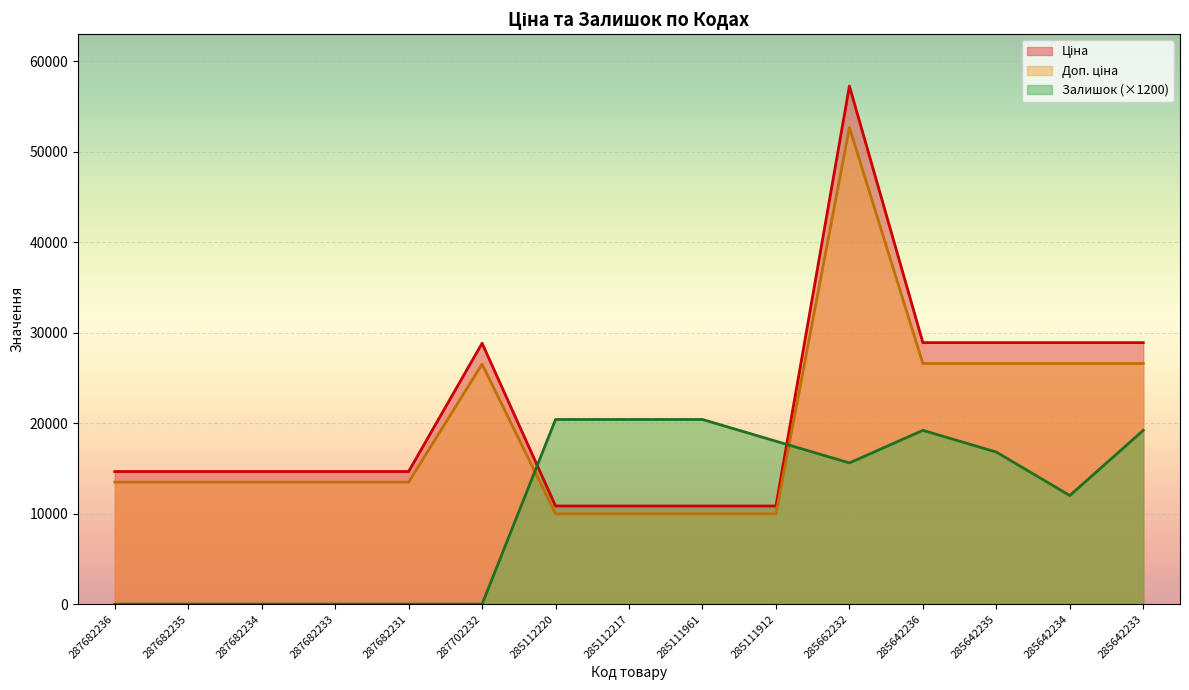

At which category does the chart reach its minimum across all series?

287682236